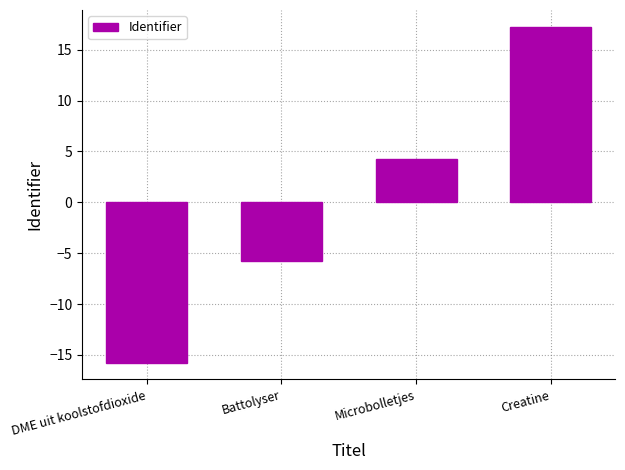

What is the label of the 4th bar from the left?

Creatine